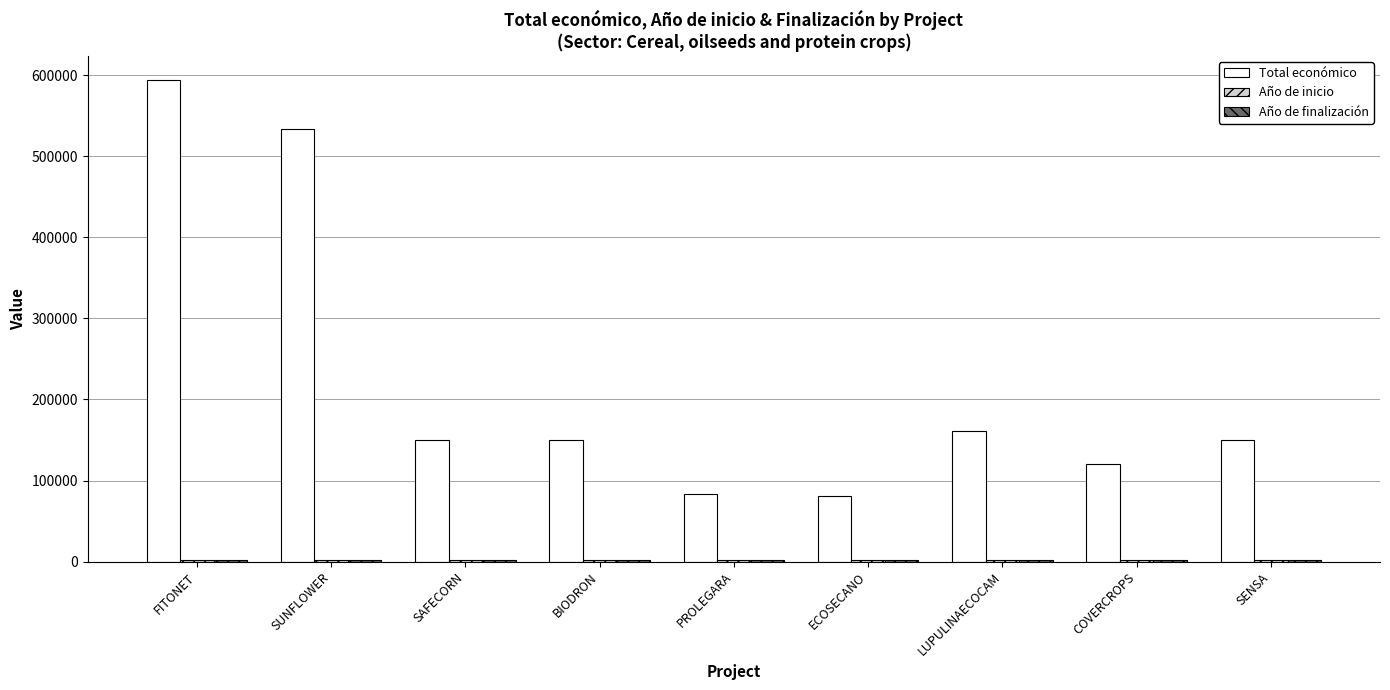

At how many categories does at least one series exceed 233116?

2